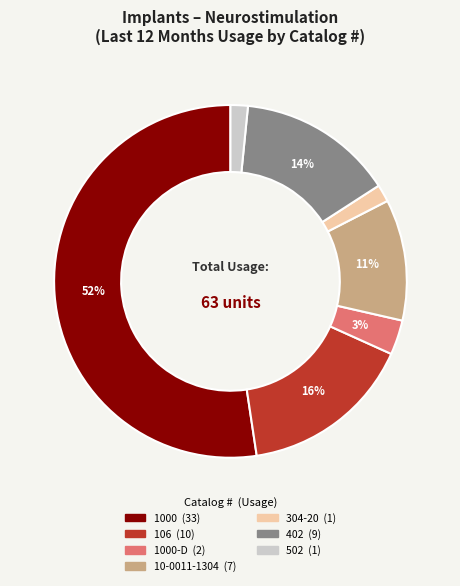

Is there a majority slice in this chart?

Yes